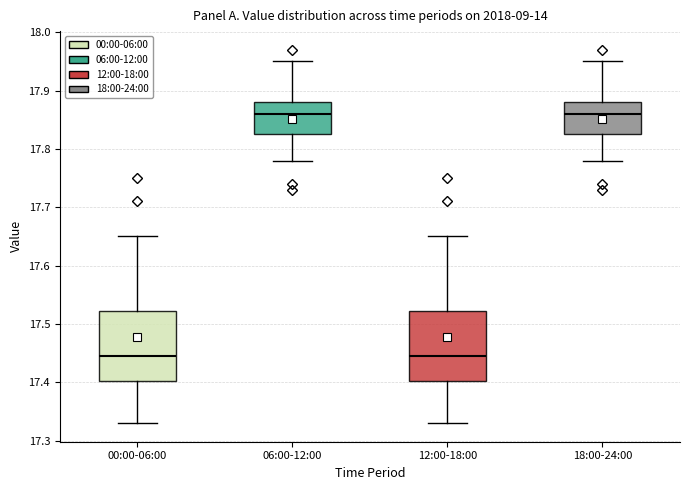

Where does the lower whisker of the box for 18:00-24:00 end on the y-axis? The values are not printed on the chart, so give them approximately, as read against the axis.

17.78